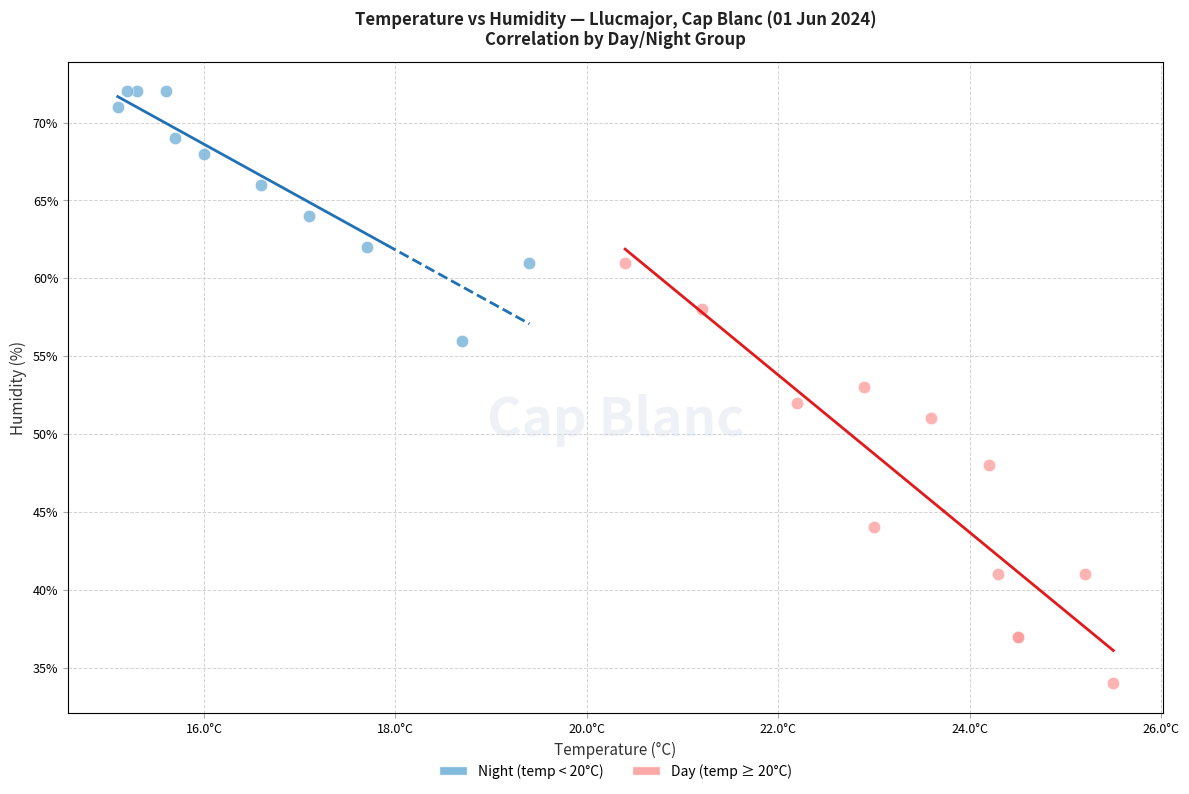

Which series reaches the minimum Y coordinate?

Day (temp ≥ 20°C)